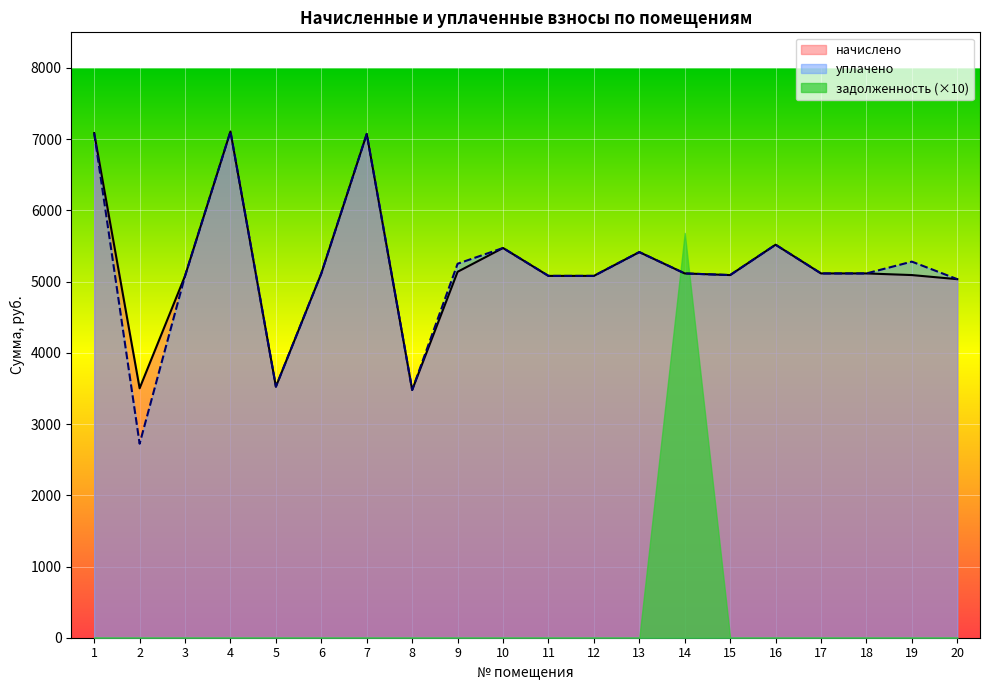

What is the difference between the maximum and minimum values in the начислено series?

3628.8